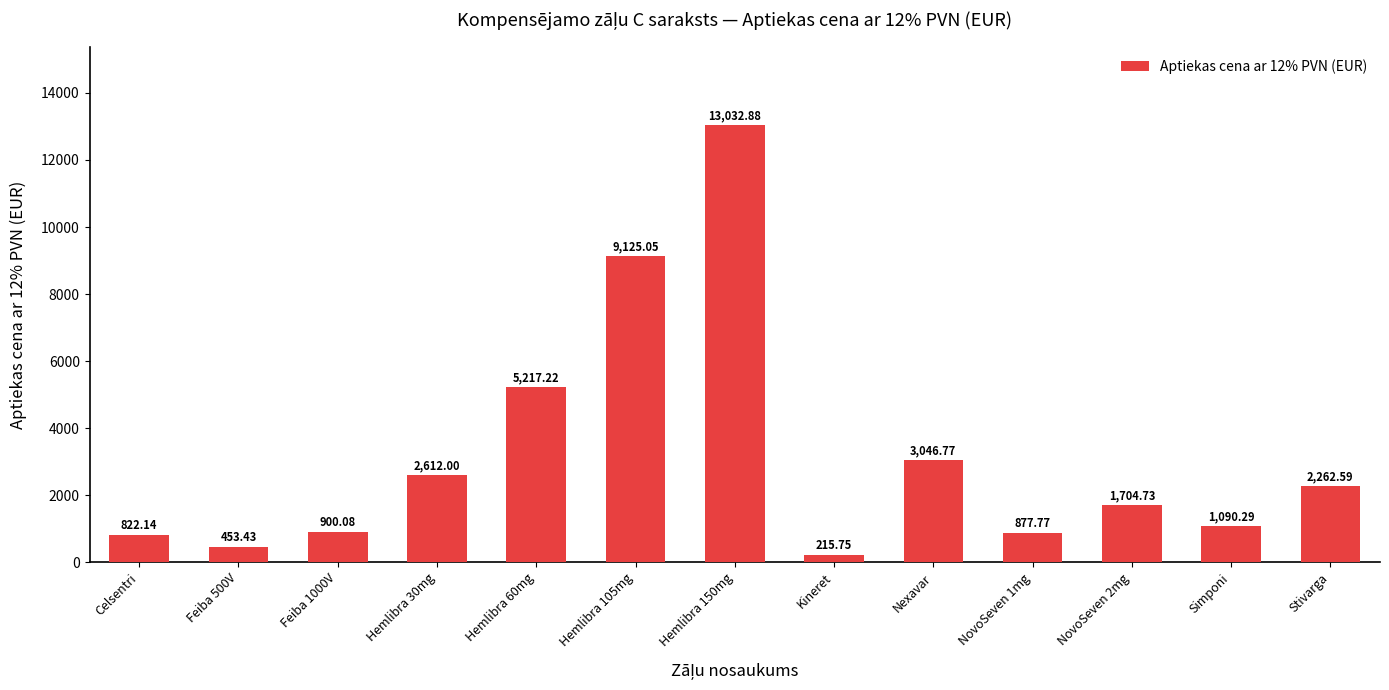

The chart shows a value of 453.4 at Feiba 500V. True or false?

True